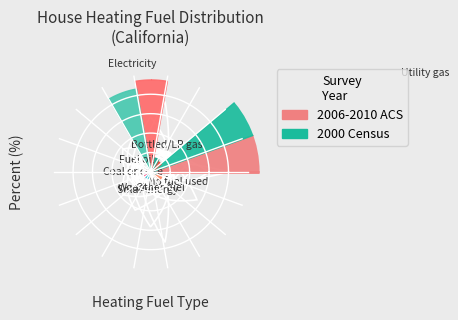

Combined, what portion of the pie is Coal or coke and Fuel oil?

0.3%